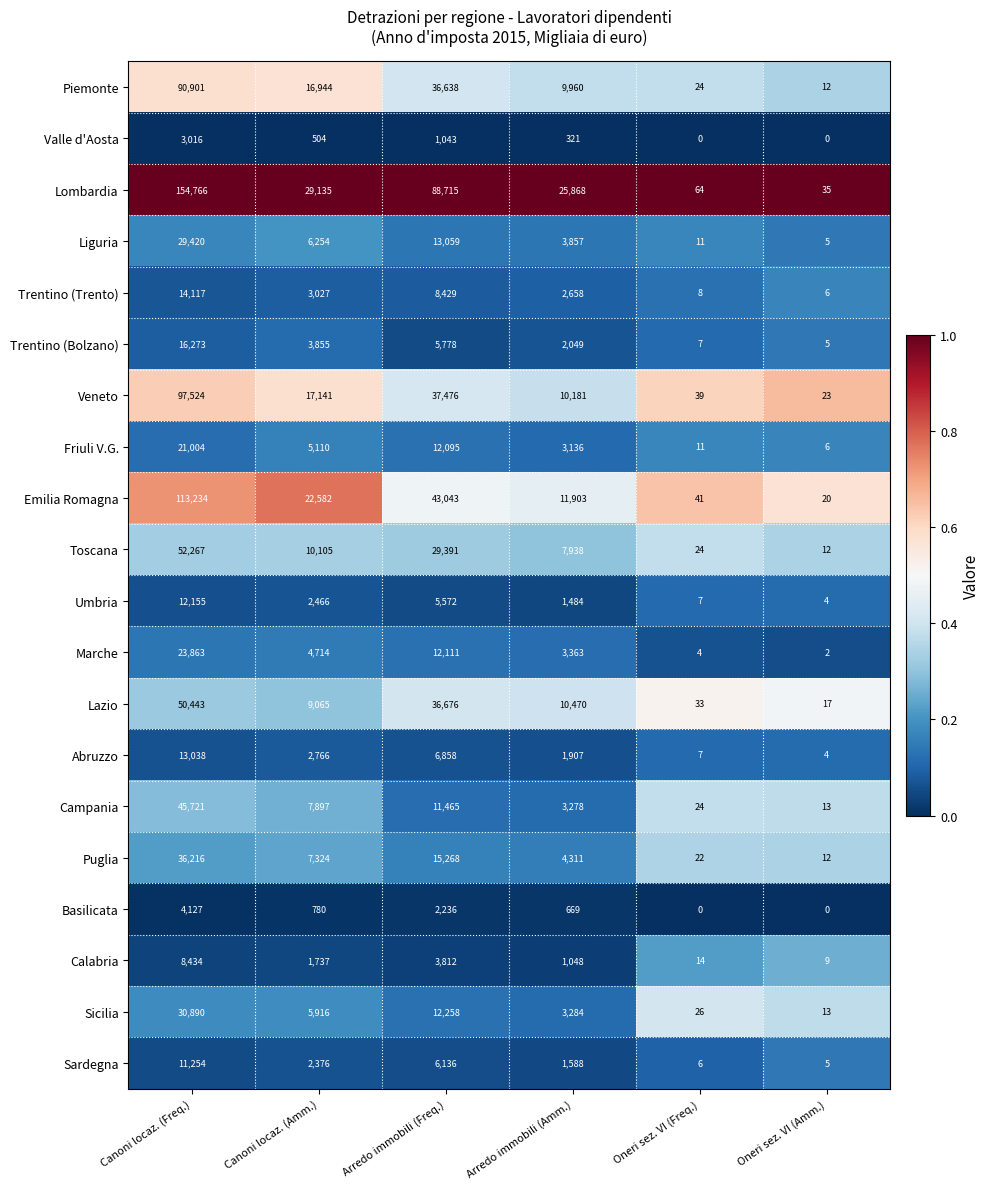

What is the difference between the Piemonte values at Arredo immobili (Amm.) and Oneri sez. VI (Freq.)?

9936